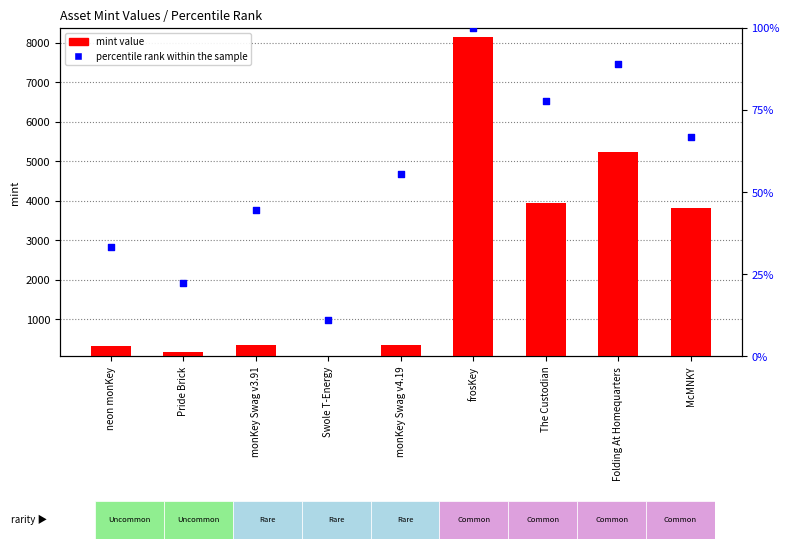

What are all the series names shown in the legend?

mint value, percentile rank within the sample